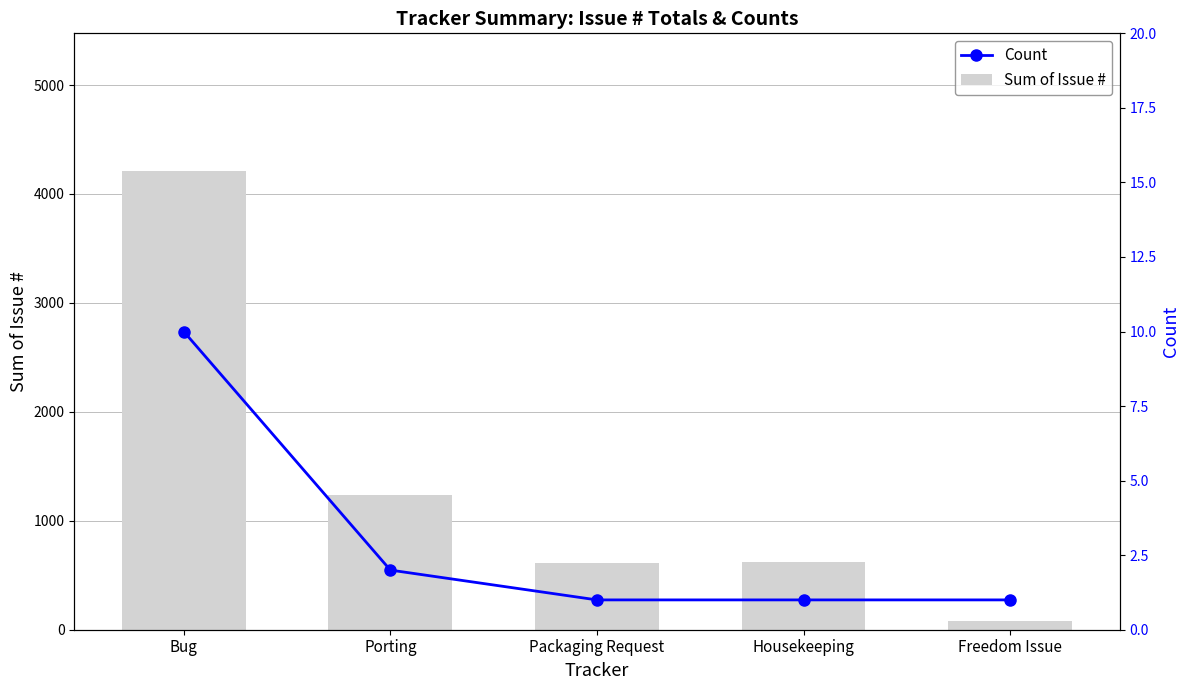

Which series has the largest range (max minus min)?

Beiträge (Sum of #)